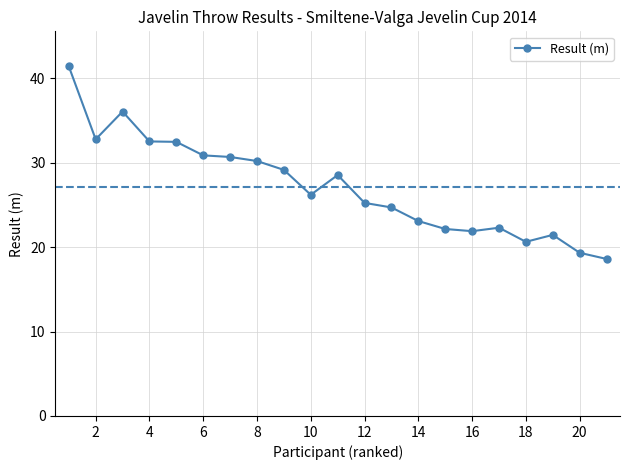

What is the difference between the maximum and minimum values?

22.8